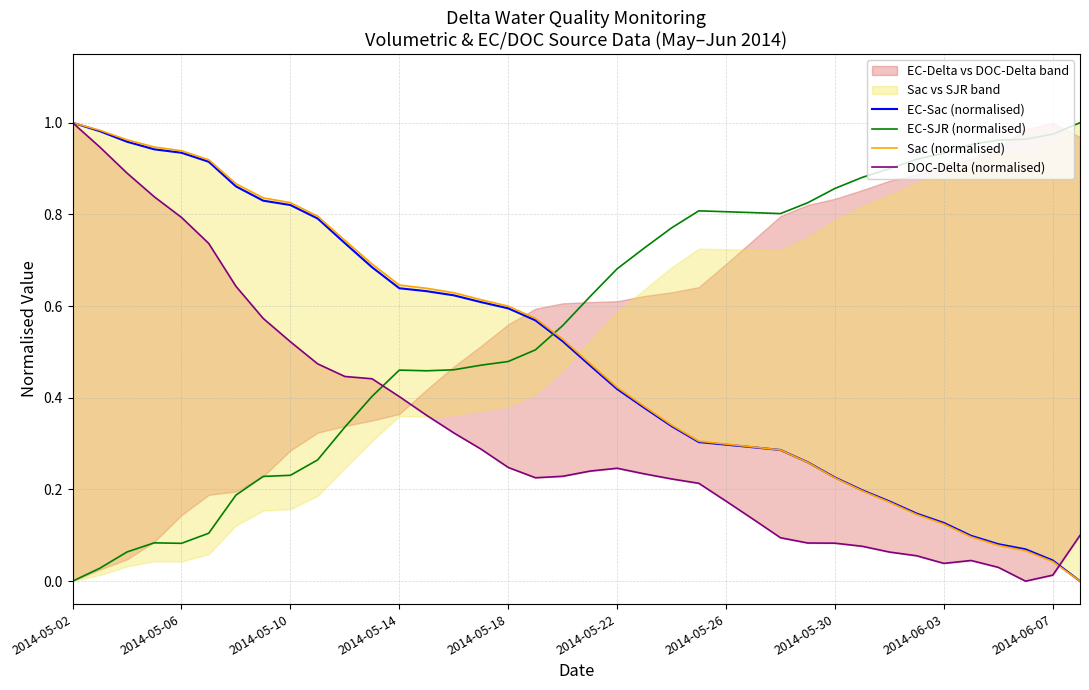

True or false: EC-Sac (normalised) has more than 0 points higher than both neighbors.

False